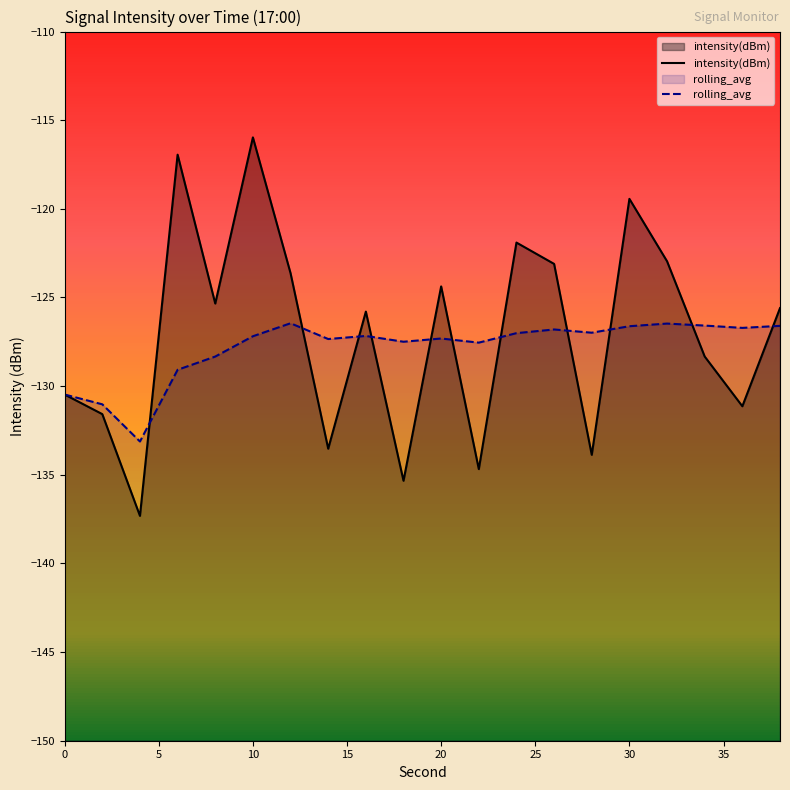

Rank the series by their average value, from lowest to highest.

rolling_avg, intensity(dBm)